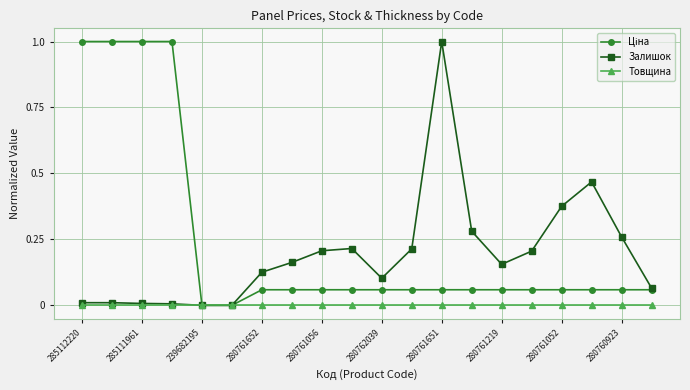

True or false: Залишок has more than 2 points higher than both neighbors.

True